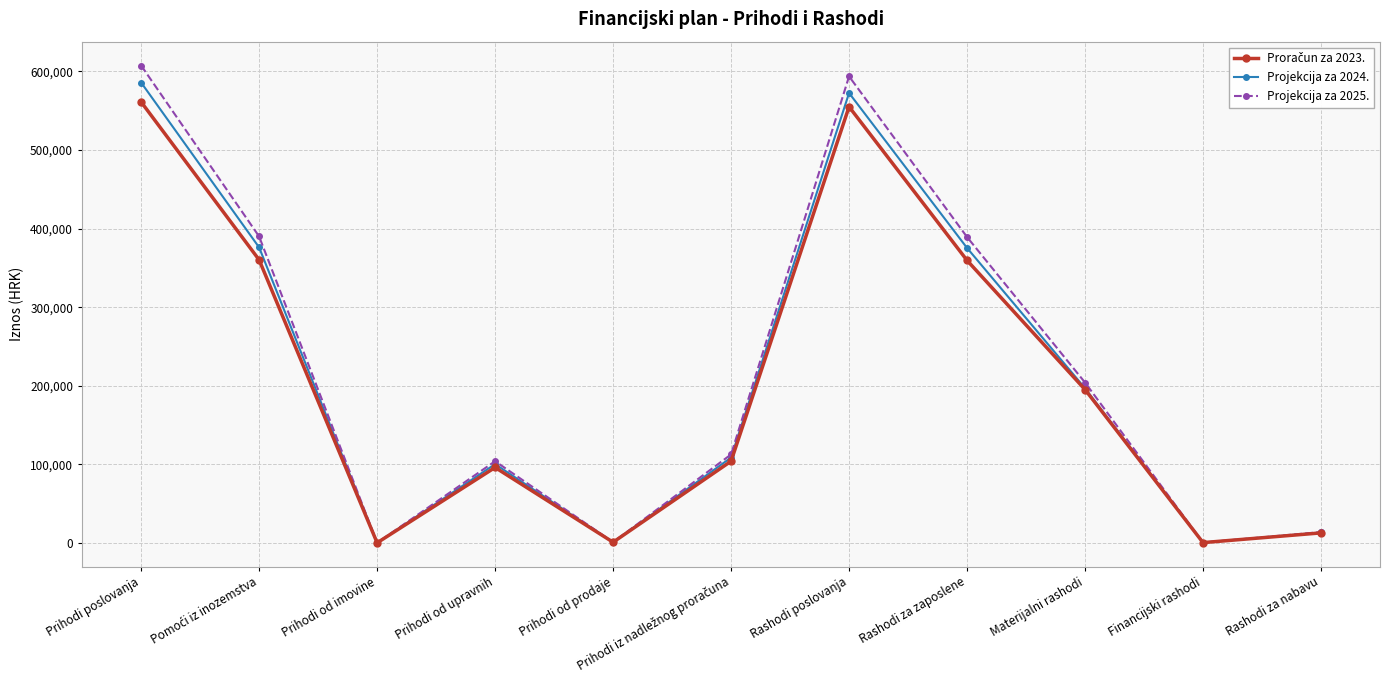

What is the label of the 8th point from the left?

Rashodi za zaposlene